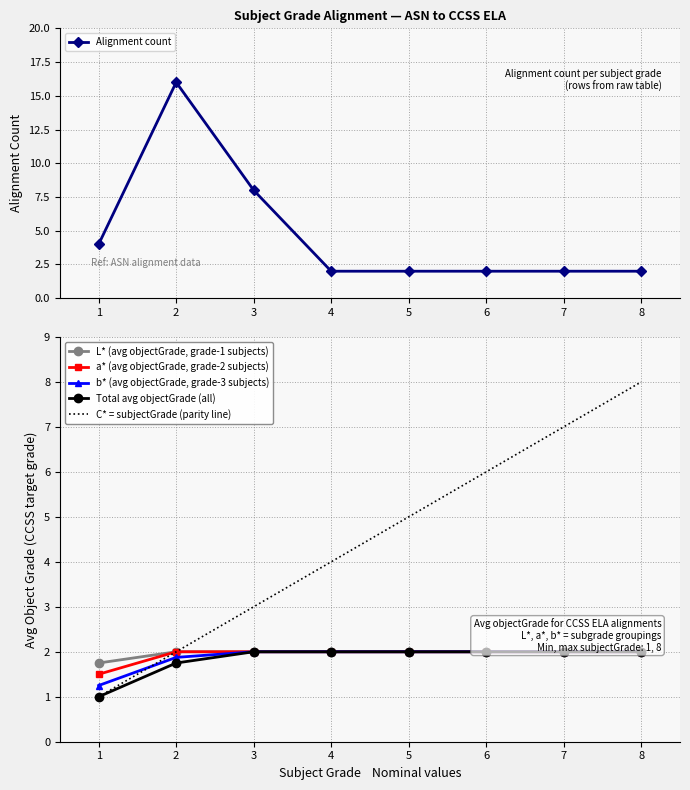

Is it true that L* (avg objectGrade, grade-1 subjects) equals 3.1 at 4?

False